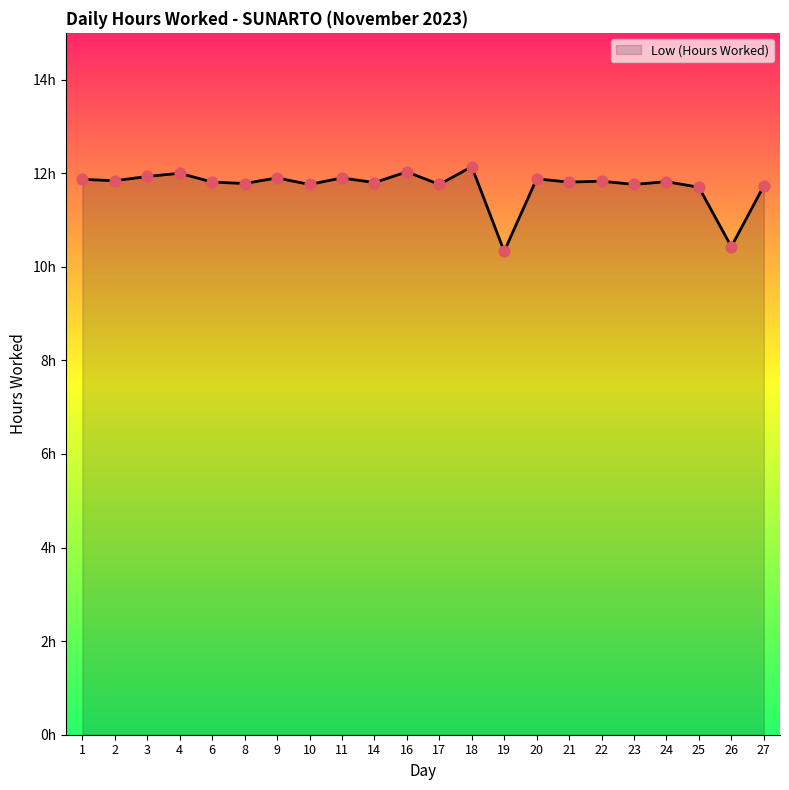

Which has a higher value, 26 or 11?

11